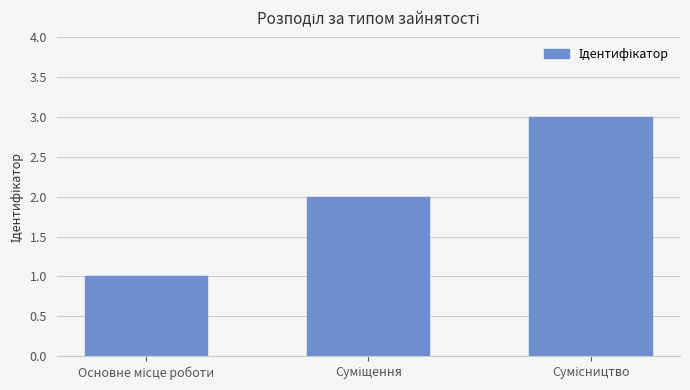

What is the greatest value displayed?

3